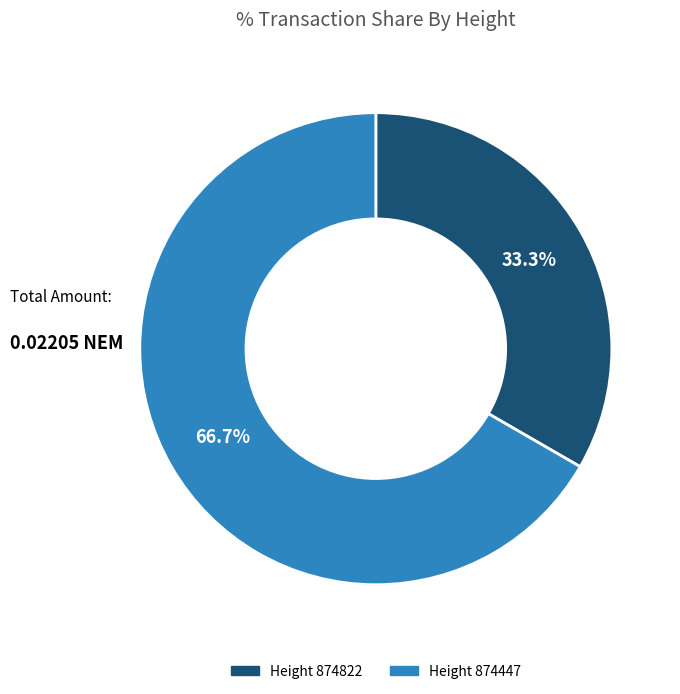

Which has a higher value, Height 874447 or Height 874822?

Height 874447